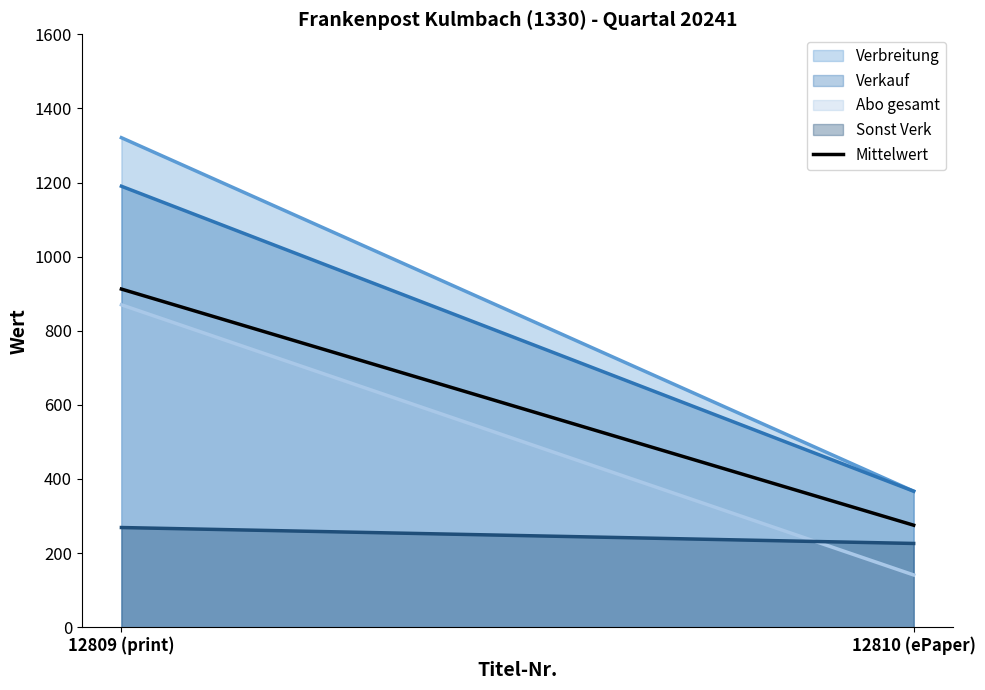

What is the spread (max minus min) of values at 12809?

1052